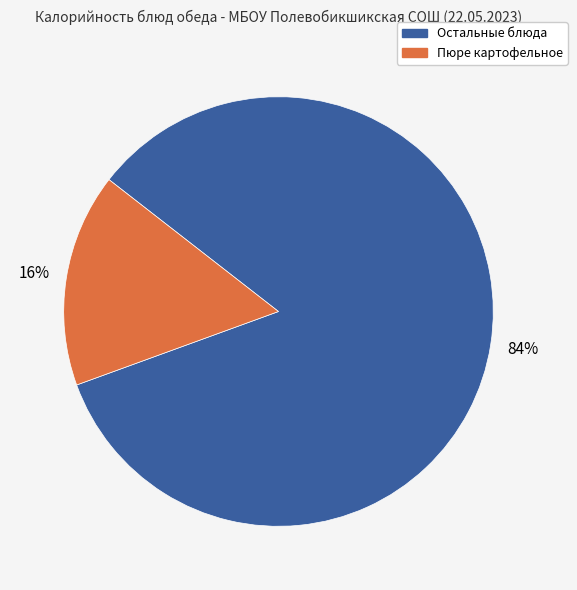

How many slices are in this pie chart?

2